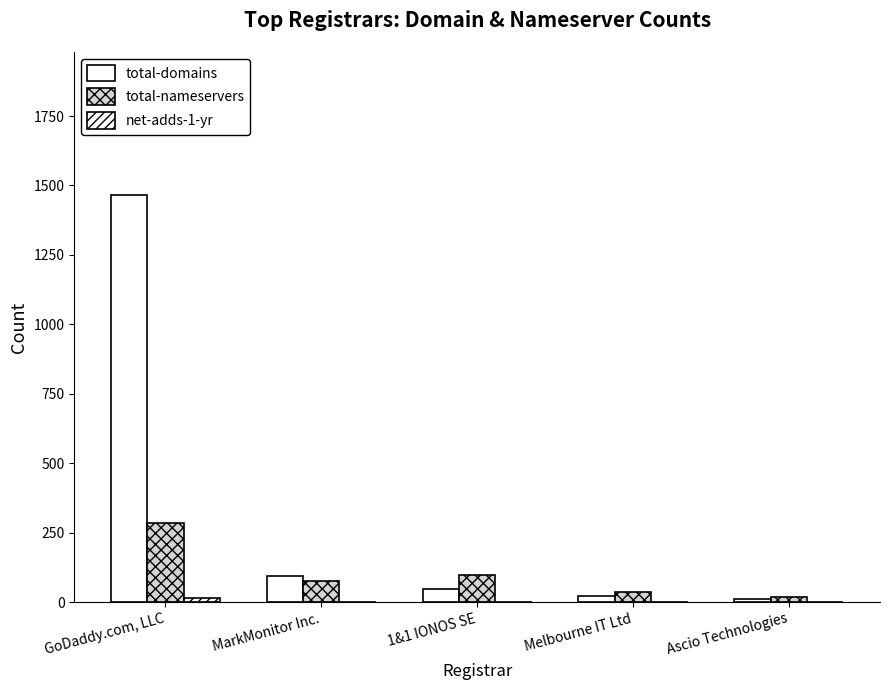

Which has a higher value, 1&1 IONOS SE or Melbourne IT Ltd?

1&1 IONOS SE